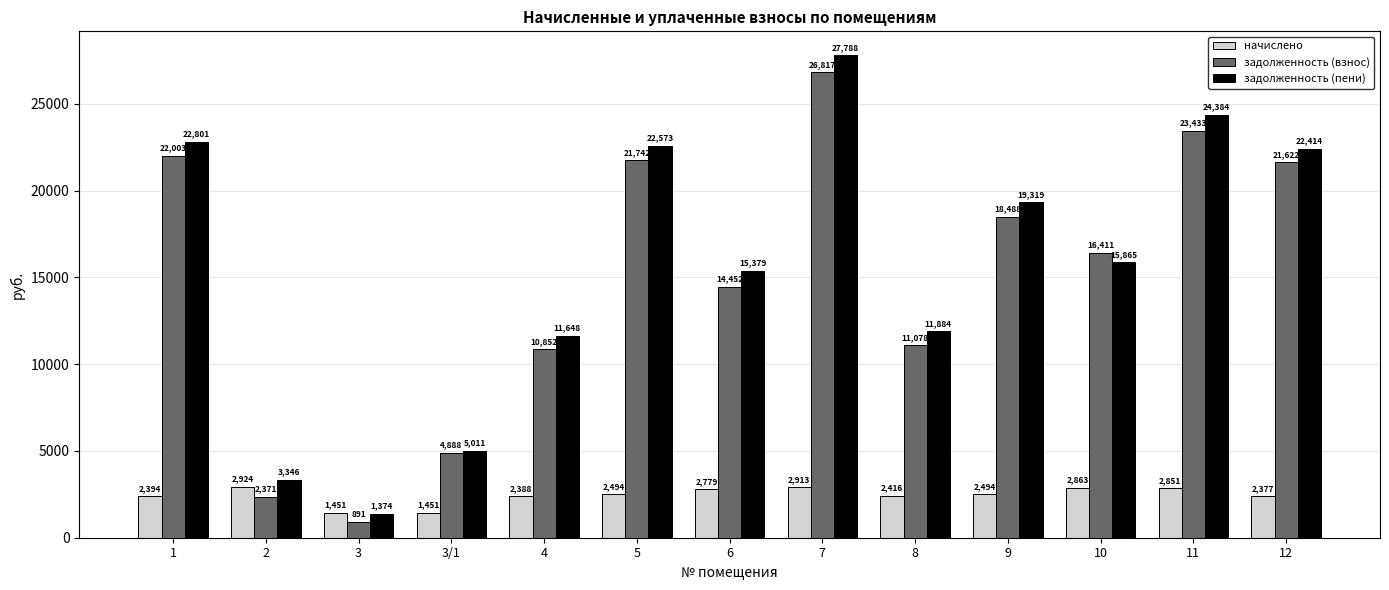

Is the value of задолженность (взнос) at 10 greater than the value of задолженность (пени) at 2?

Yes